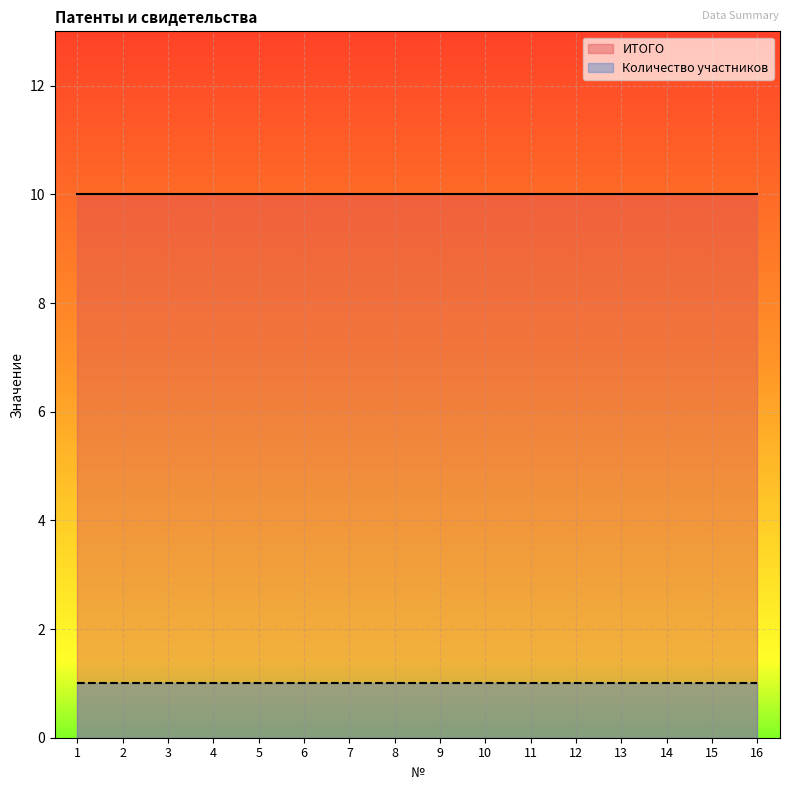

Which series has the largest total across all categories?

ИТОГО